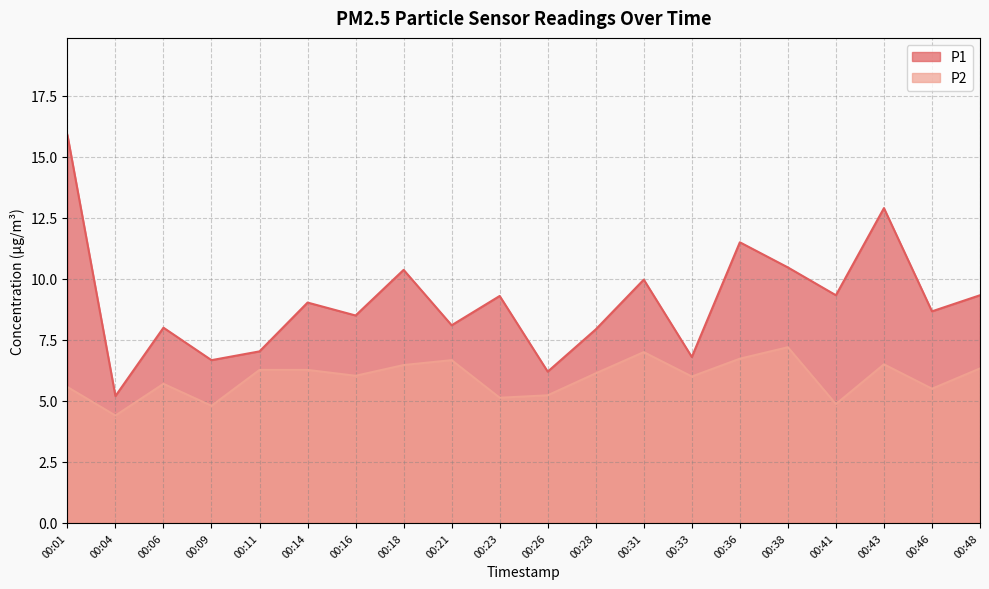

Is the value of P2 at 00:04 greater than the value of P1 at 00:21?

No